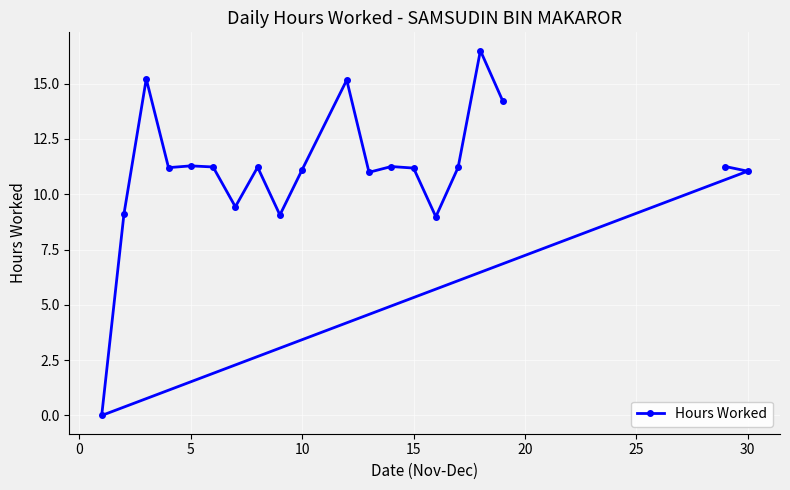

The value at 15 is 11.2. True or false?

True